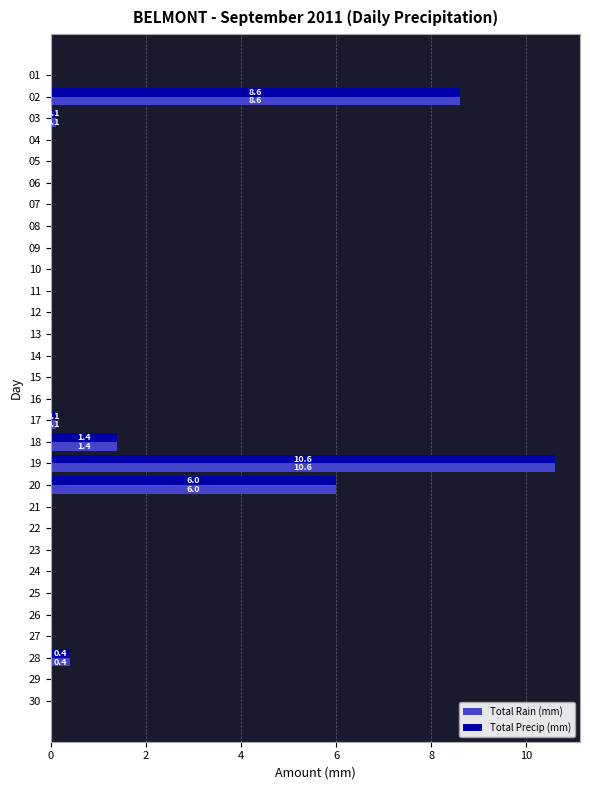

Which category has the highest value in the Total Precip (mm) series?

19